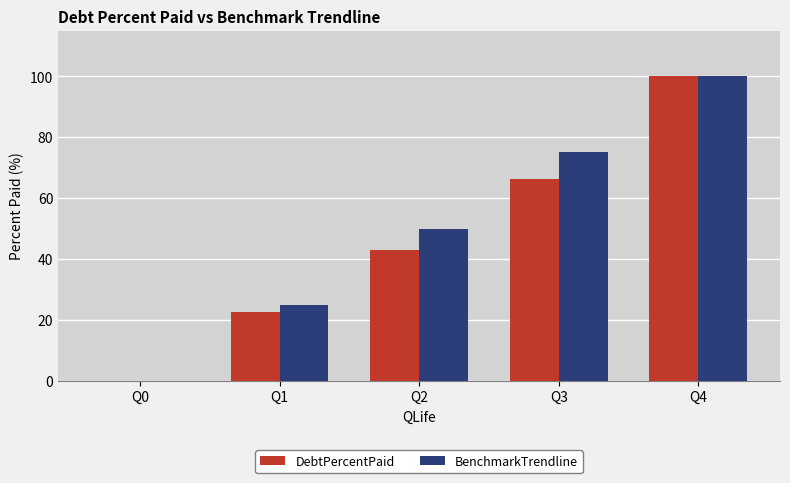

What is the highest value of the DebtPercentPaid series?

100.0